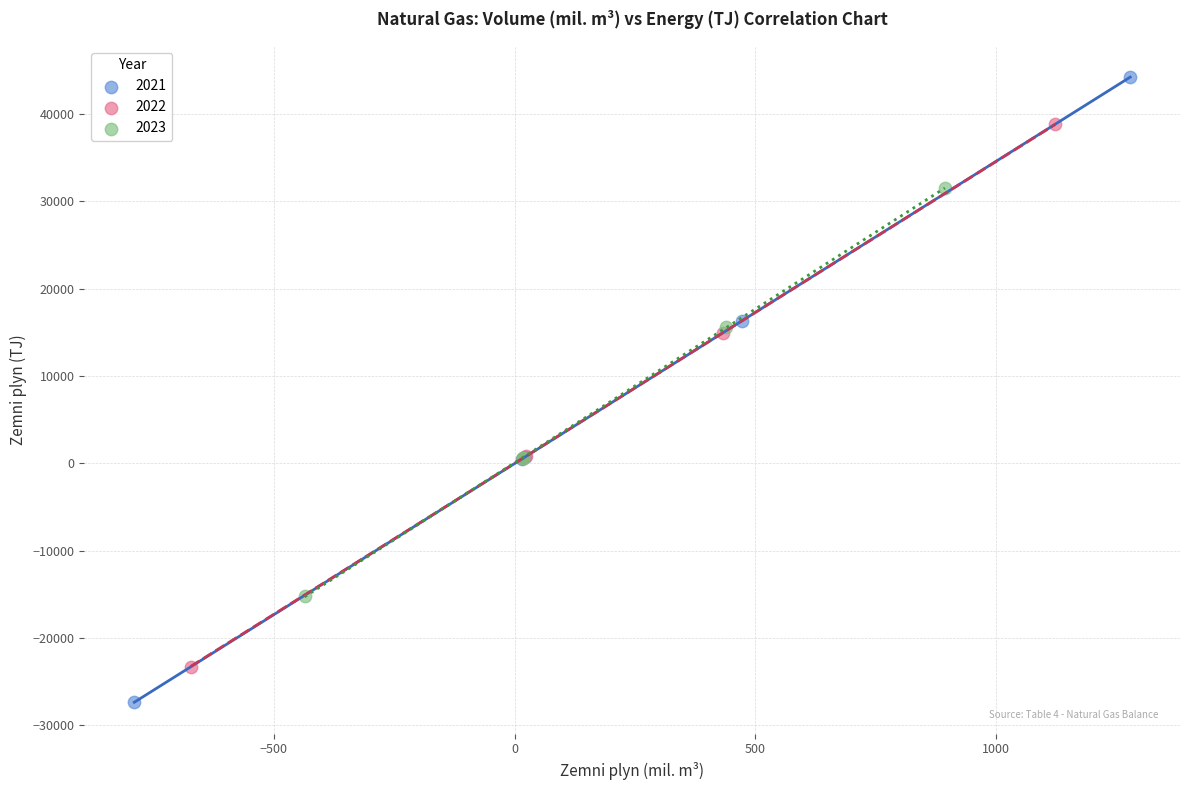

What are all the series names shown in the legend?

2021, 2022, 2023